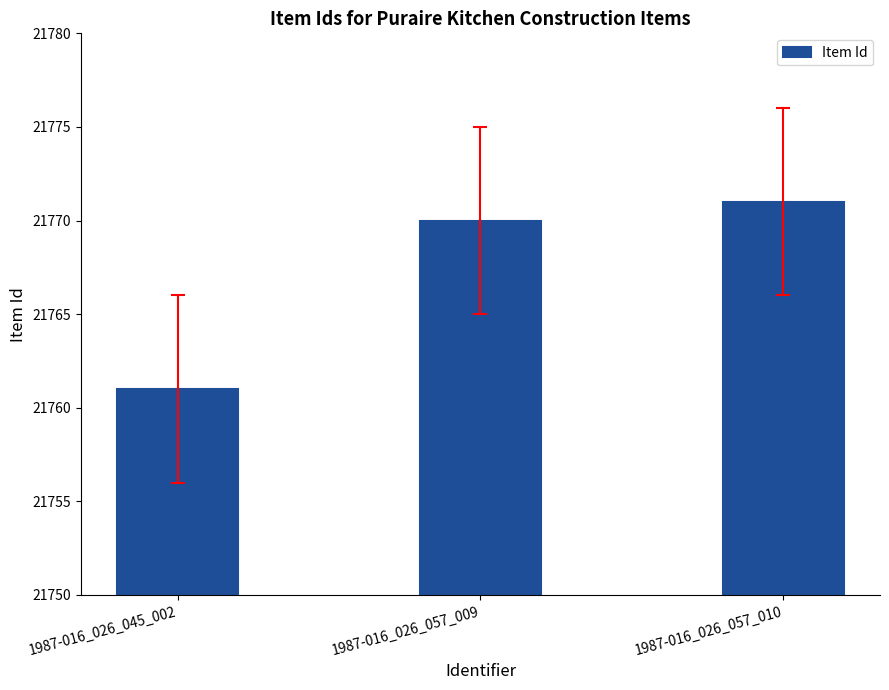

What is the sum of all values?

65302